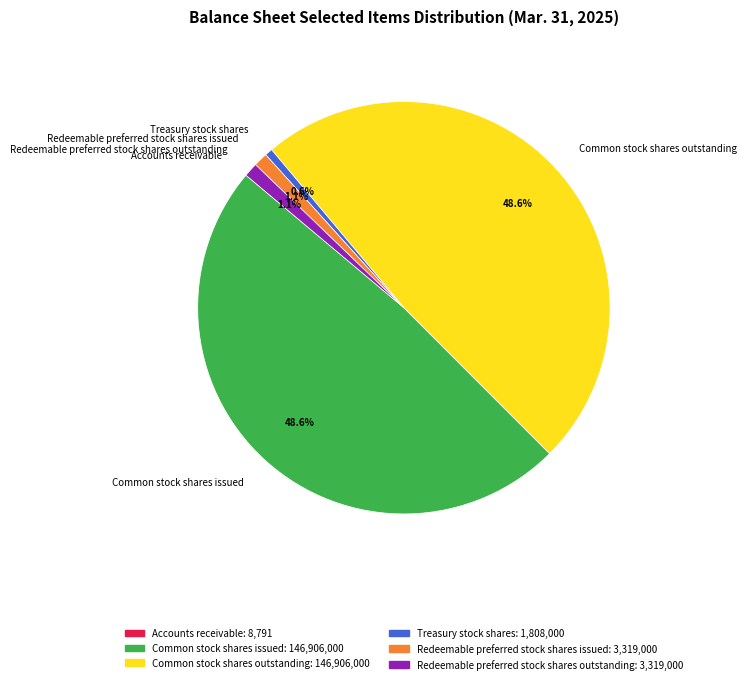

Does any single category account for the majority?

No